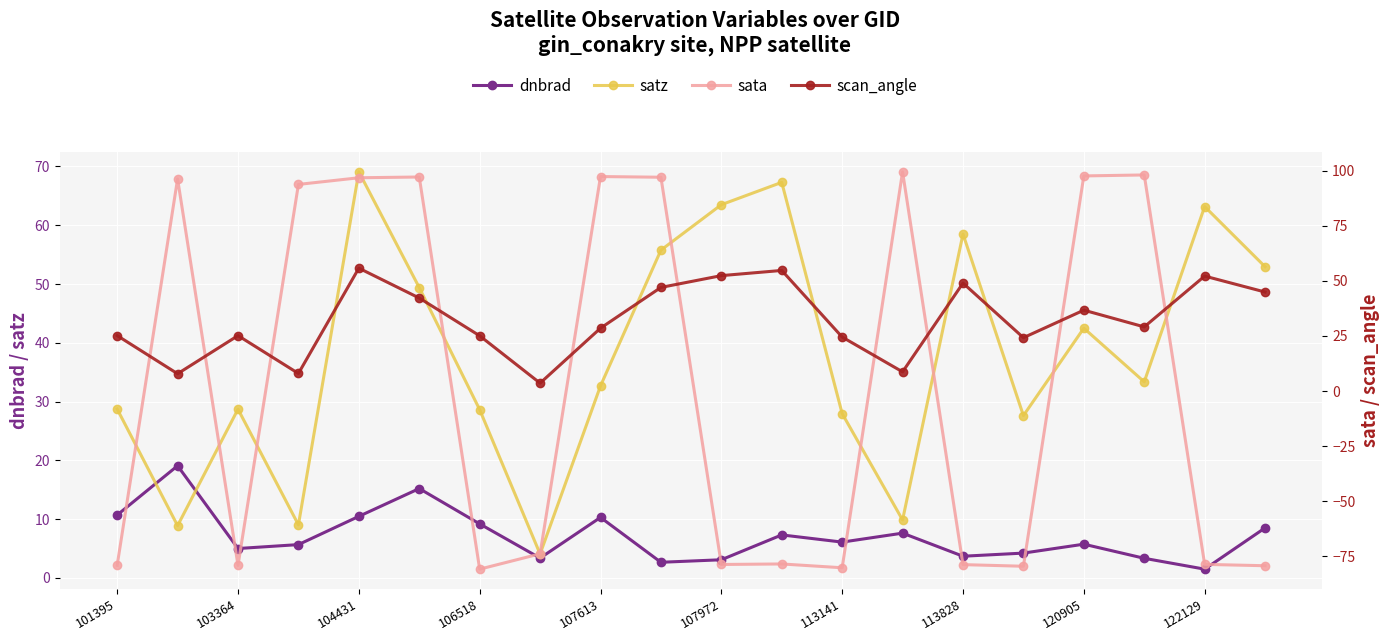

The scan_angle series shows 35.4 at 11. True or false?

False